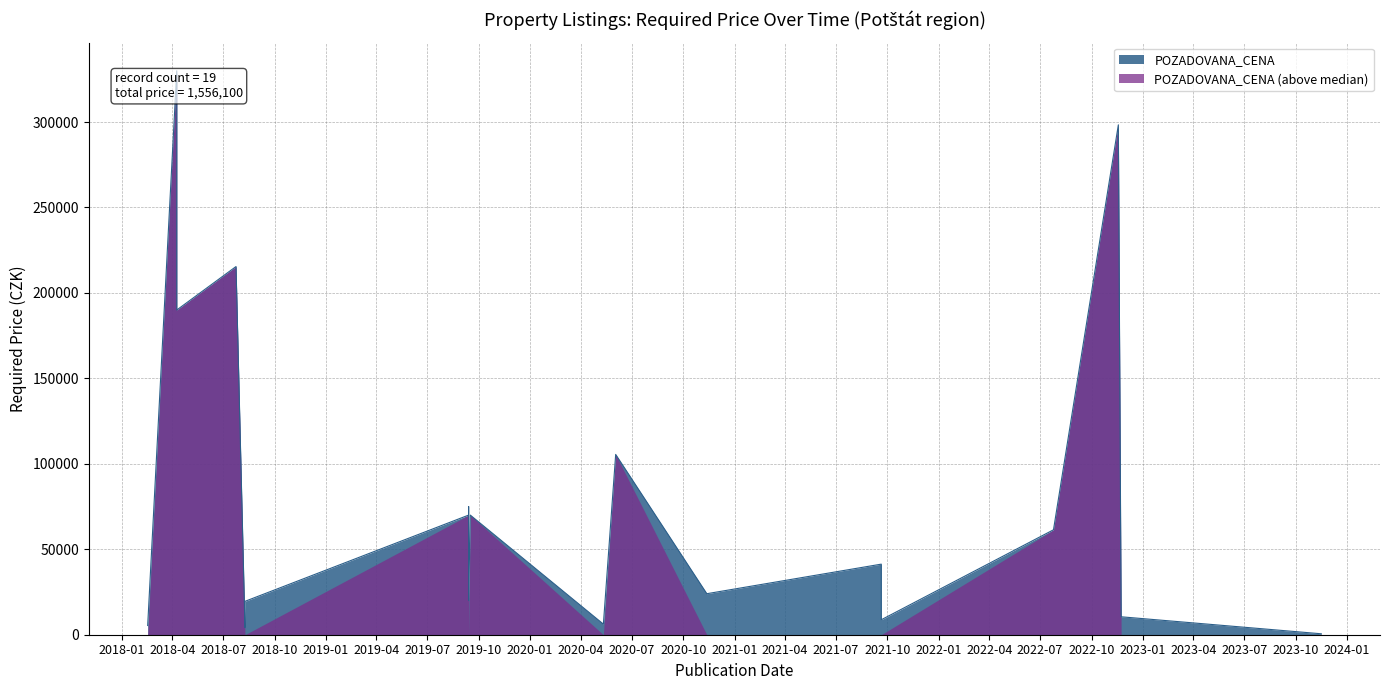

Where is the data nearest to the value 165275?

2018-04-09